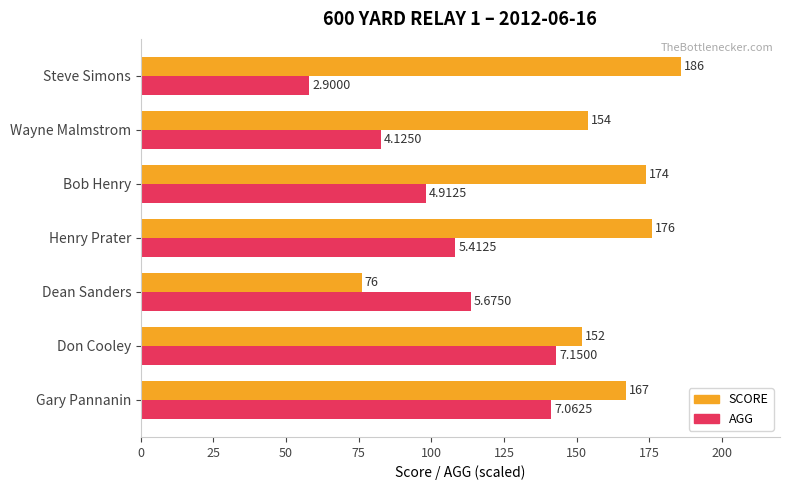

At which category is the sum across all series the highest?

Gary Pannanin